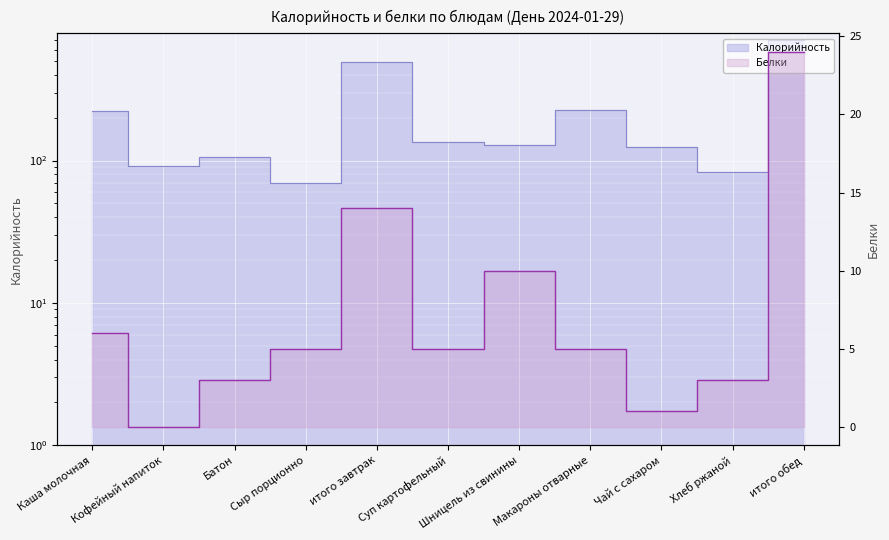

Reading left to right, what are all the values shown in this chart?

Калорийность: 222	92	105	70	489	134	128	228	124	83	697
Белки: 6	0	3	5	14	5	10	5	1	3	24